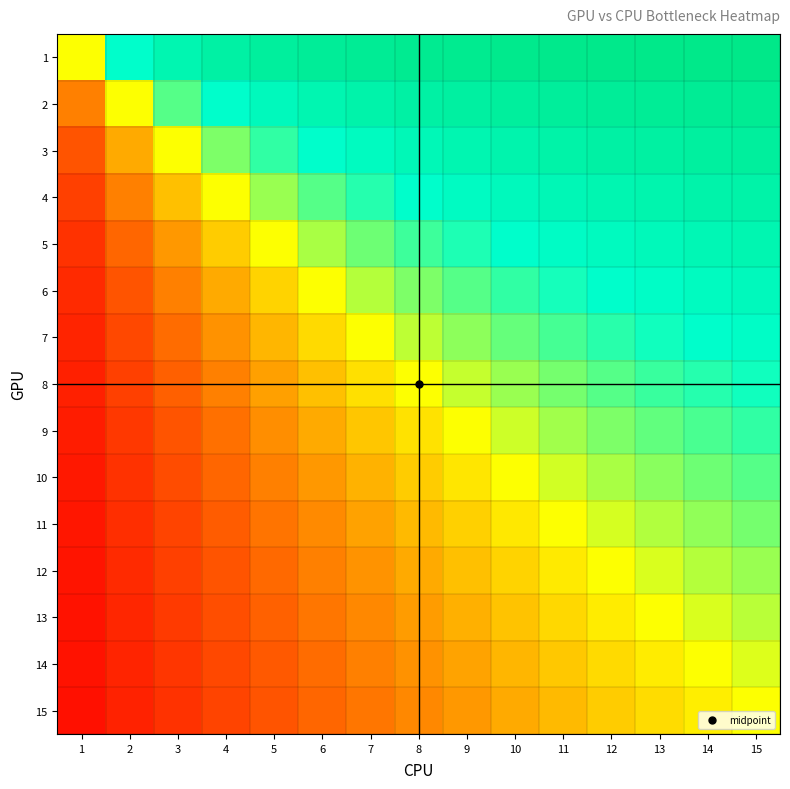

Reading left to right, extract all data points from this chart.

1: 1=0.0	2=0.5	3=0.7	4=0.8	5=0.8	6=0.8	7=0.9	8=0.9	9=0.9	10=0.9	11=0.9	12=0.9	13=0.9	14=0.9	15=0.9
2: 1=-0.5	2=0.0	3=0.3	4=0.5	5=0.6	6=0.7	7=0.7	8=0.8	9=0.8	10=0.8	11=0.8	12=0.8	13=0.8	14=0.9	15=0.9
3: 1=-0.7	2=-0.3	3=0.0	4=0.2	5=0.4	6=0.5	7=0.6	8=0.6	9=0.7	10=0.7	11=0.7	12=0.8	13=0.8	14=0.8	15=0.8
4: 1=-0.8	2=-0.5	3=-0.2	4=0.0	5=0.2	6=0.3	7=0.4	8=0.5	9=0.6	10=0.6	11=0.6	12=0.7	13=0.7	14=0.7	15=0.7
5: 1=-0.8	2=-0.6	3=-0.4	4=-0.2	5=0.0	6=0.2	7=0.3	8=0.4	9=0.4	10=0.5	11=0.5	12=0.6	13=0.6	14=0.6	15=0.7
6: 1=-0.8	2=-0.7	3=-0.5	4=-0.3	5=-0.2	6=0.0	7=0.1	8=0.2	9=0.3	10=0.4	11=0.5	12=0.5	13=0.5	14=0.6	15=0.6
7: 1=-0.9	2=-0.7	3=-0.6	4=-0.4	5=-0.3	6=-0.1	7=0.0	8=0.1	9=0.2	10=0.3	11=0.4	12=0.4	13=0.5	14=0.5	15=0.5
8: 1=-0.9	2=-0.8	3=-0.6	4=-0.5	5=-0.4	6=-0.2	7=-0.1	8=0.0	9=0.1	10=0.2	11=0.3	12=0.3	13=0.4	14=0.4	15=0.5
9: 1=-0.9	2=-0.8	3=-0.7	4=-0.6	5=-0.4	6=-0.3	7=-0.2	8=-0.1	9=0.0	10=0.1	11=0.2	12=0.2	13=0.3	14=0.4	15=0.4
10: 1=-0.9	2=-0.8	3=-0.7	4=-0.6	5=-0.5	6=-0.4	7=-0.3	8=-0.2	9=-0.1	10=0.0	11=0.1	12=0.2	13=0.2	14=0.3	15=0.3
11: 1=-0.9	2=-0.8	3=-0.7	4=-0.6	5=-0.5	6=-0.5	7=-0.4	8=-0.3	9=-0.2	10=-0.1	11=0.0	12=0.1	13=0.2	14=0.2	15=0.3
12: 1=-0.9	2=-0.8	3=-0.8	4=-0.7	5=-0.6	6=-0.5	7=-0.4	8=-0.3	9=-0.2	10=-0.2	11=-0.1	12=0.0	13=0.1	14=0.1	15=0.2
13: 1=-0.9	2=-0.8	3=-0.8	4=-0.7	5=-0.6	6=-0.5	7=-0.5	8=-0.4	9=-0.3	10=-0.2	11=-0.2	12=-0.1	13=0.0	14=0.1	15=0.1
14: 1=-0.9	2=-0.9	3=-0.8	4=-0.7	5=-0.6	6=-0.6	7=-0.5	8=-0.4	9=-0.4	10=-0.3	11=-0.2	12=-0.1	13=-0.1	14=0.0	15=0.1
15: 1=-0.9	2=-0.9	3=-0.8	4=-0.7	5=-0.7	6=-0.6	7=-0.5	8=-0.5	9=-0.4	10=-0.3	11=-0.3	12=-0.2	13=-0.1	14=-0.1	15=0.0